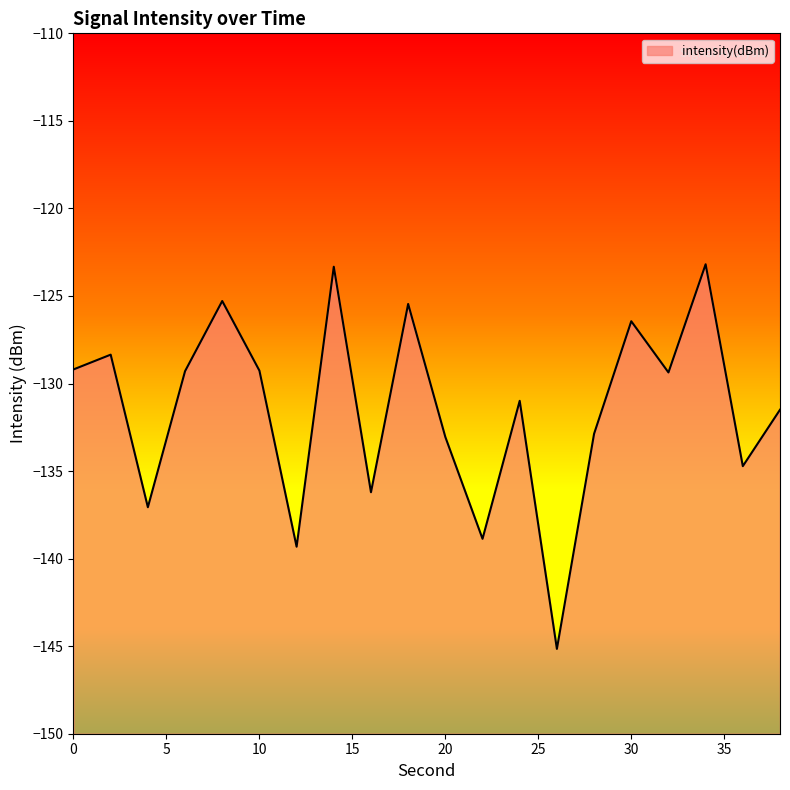

How many points are lower than both their immediate neighbors (excluding endpoints)?

7